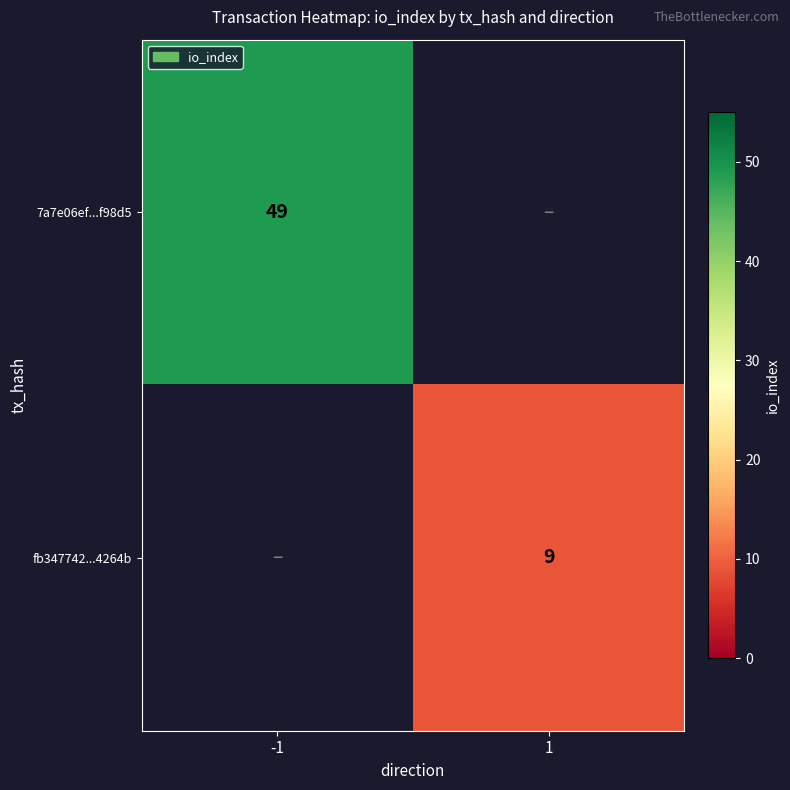

At which category does the chart reach its minimum across all series?

1